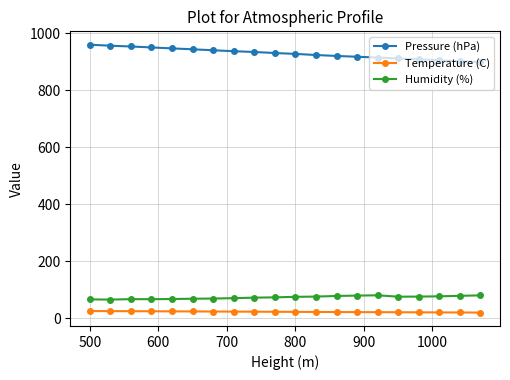

At how many categories does at least one series exceed 191?

20